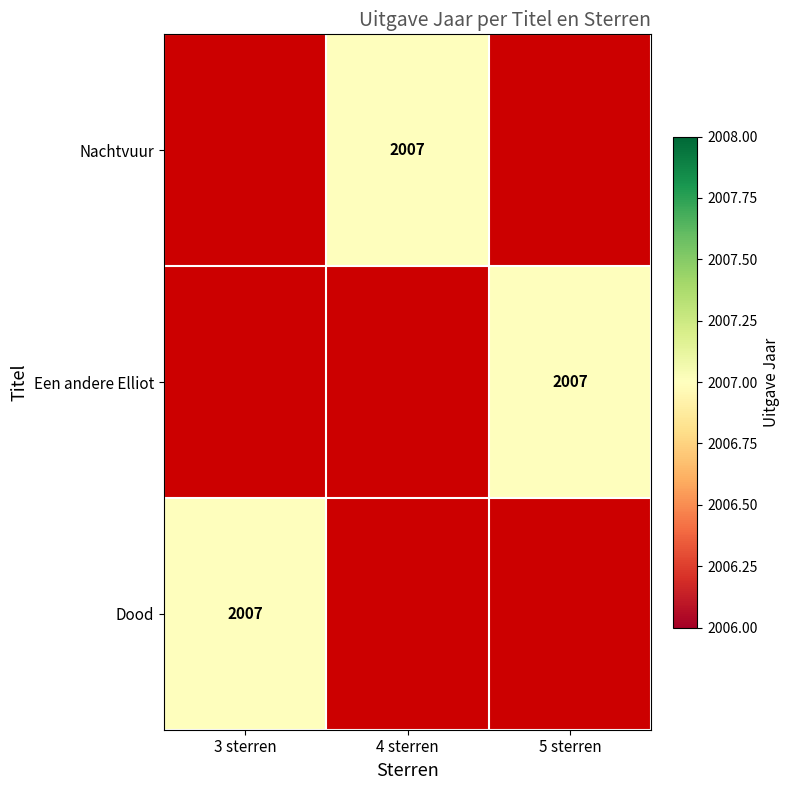

What is the smallest value displayed?

2007.0